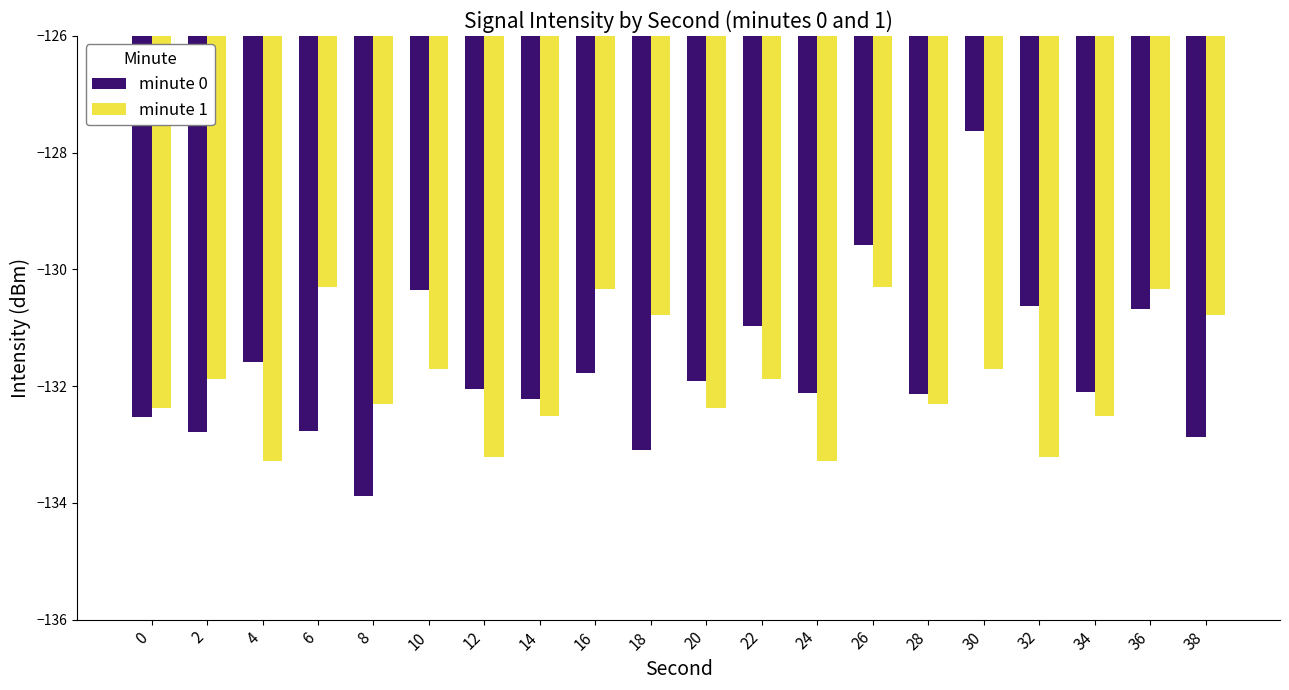

Count the number of categories in the chart.

20